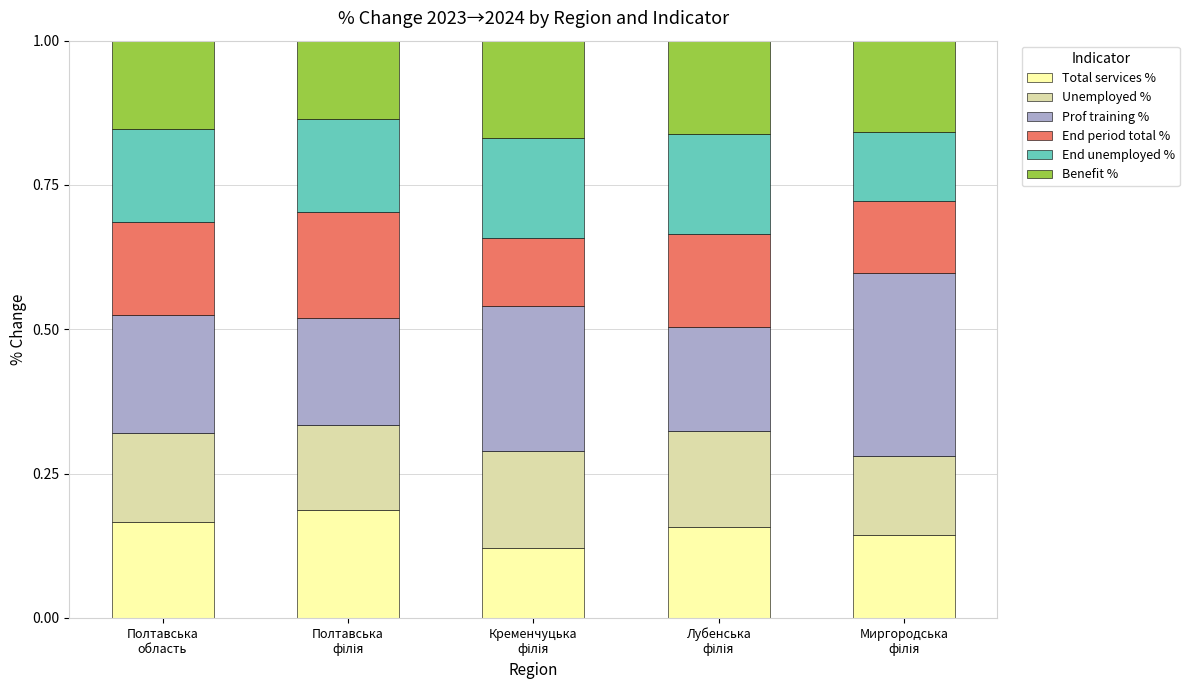

Count the Total services % values in the range 0 to 1.

5